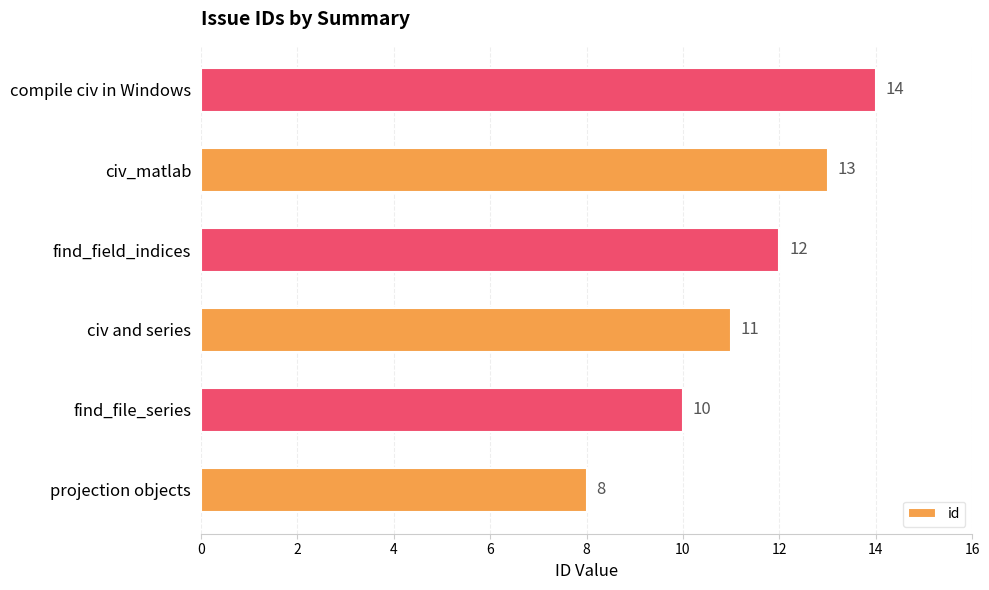

At which category does the chart reach its peak across all series?

compile civ in Windows